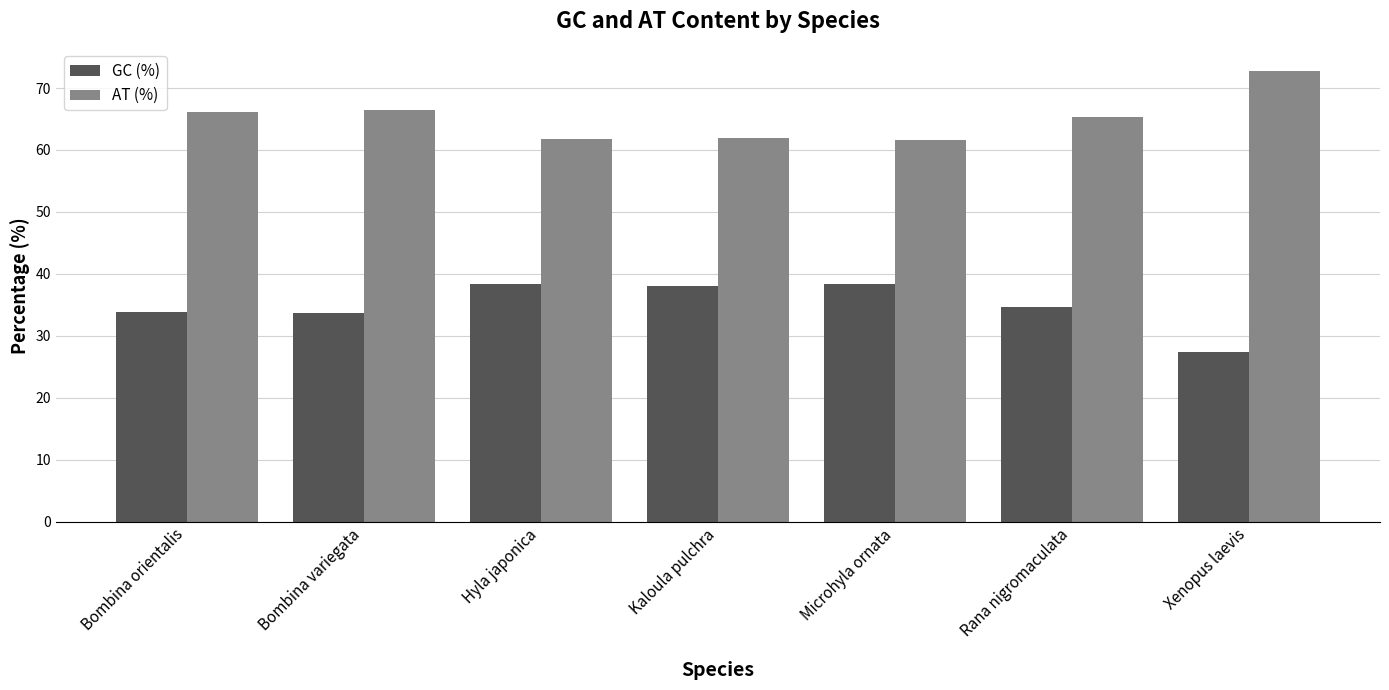

What is the minimum value shown in the chart?

27.3